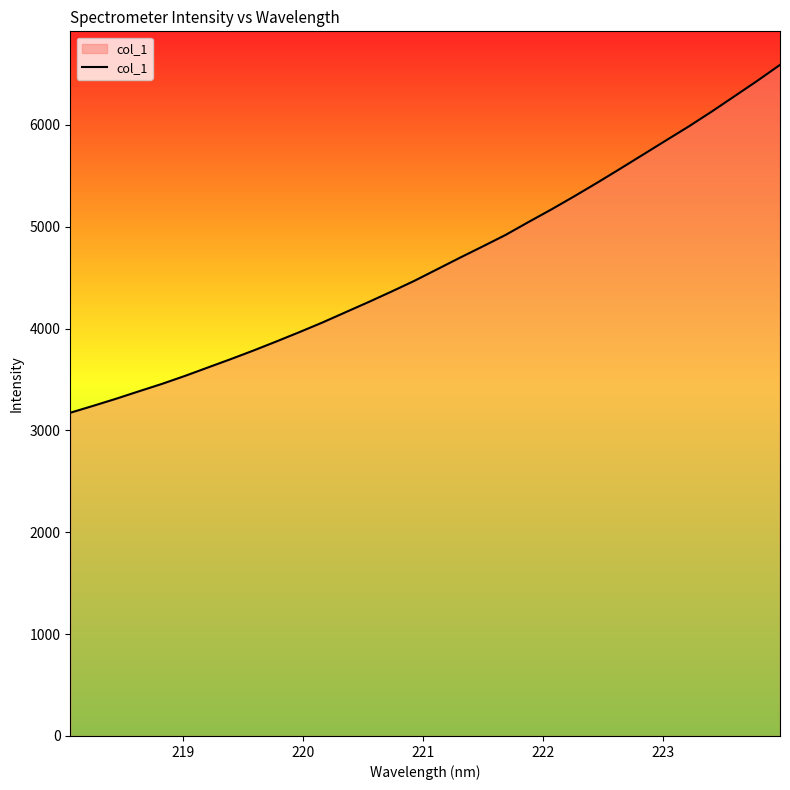

What is the smallest value displayed?

3173.8